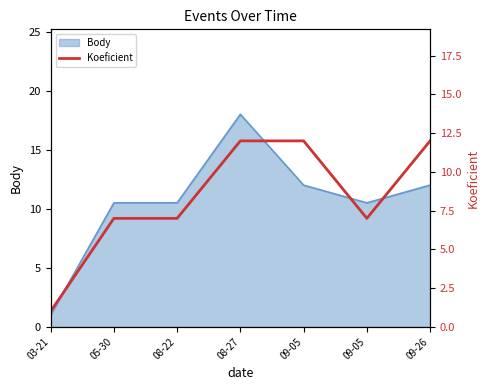

True or false: the data has more than 2 interior local peaks.

False